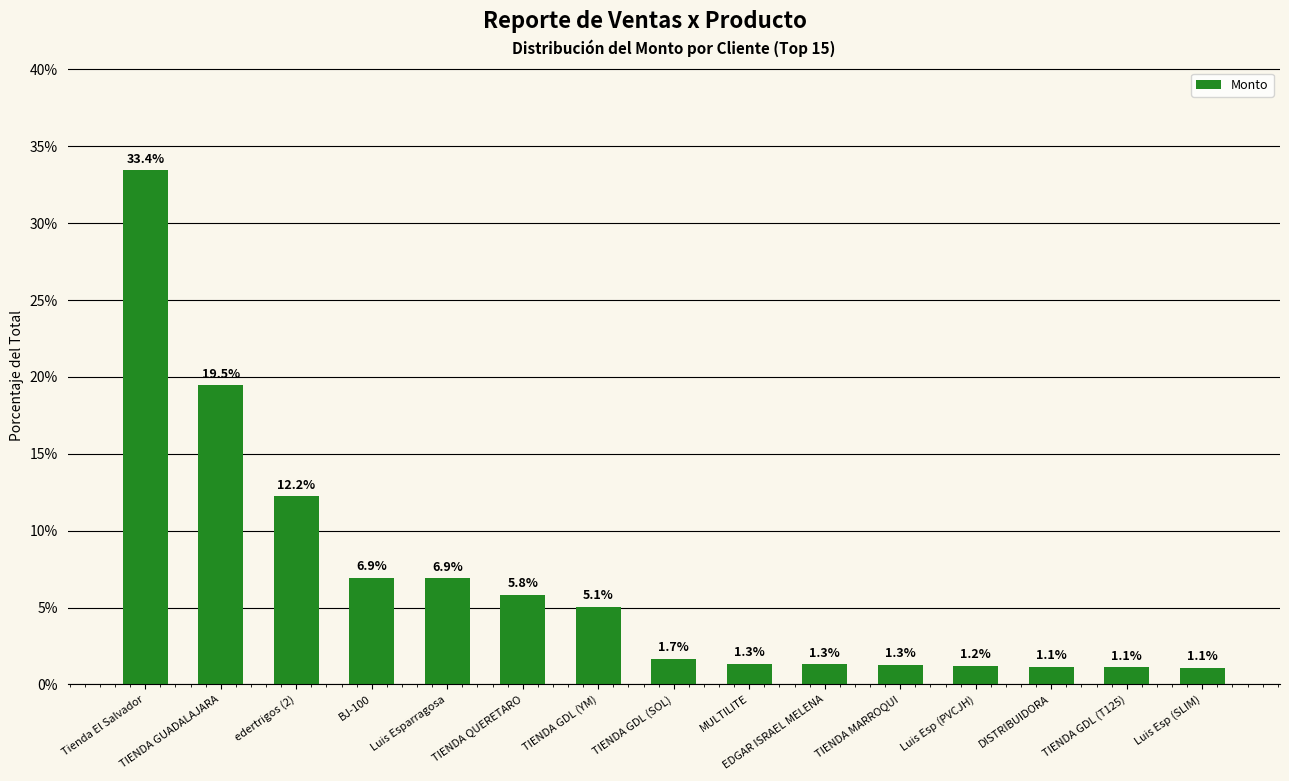

What is the greatest value displayed?

33.4